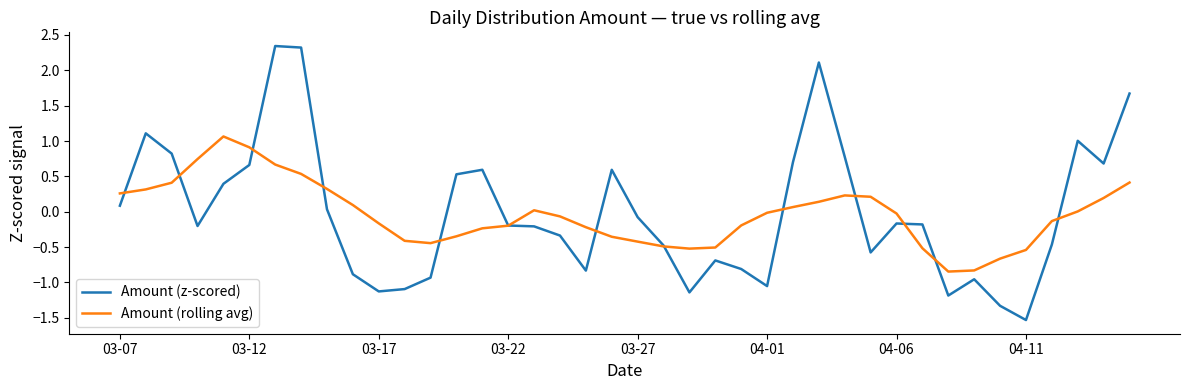

Which series has the widest spread of values?

Amount (z-scored)